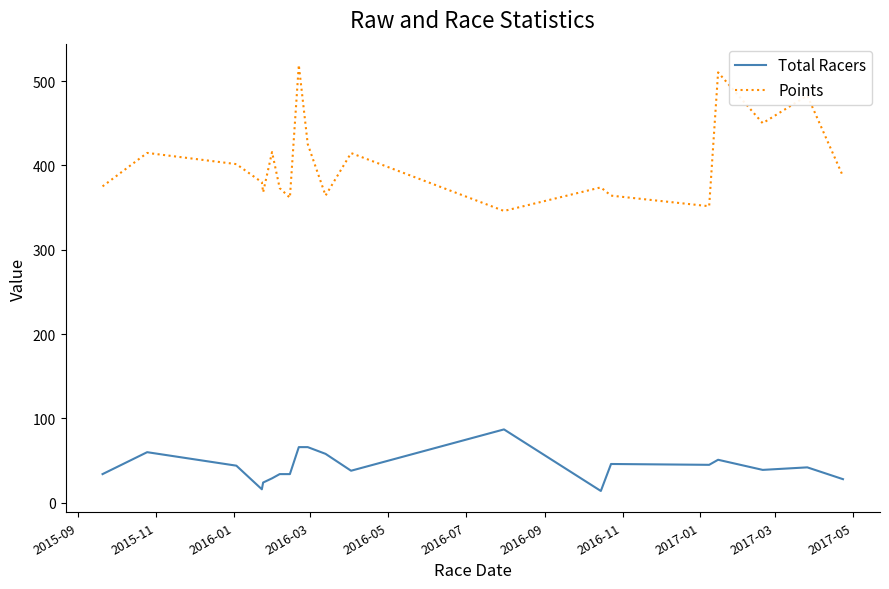

What is the difference between the maximum and minimum values in the Points series?

173.1